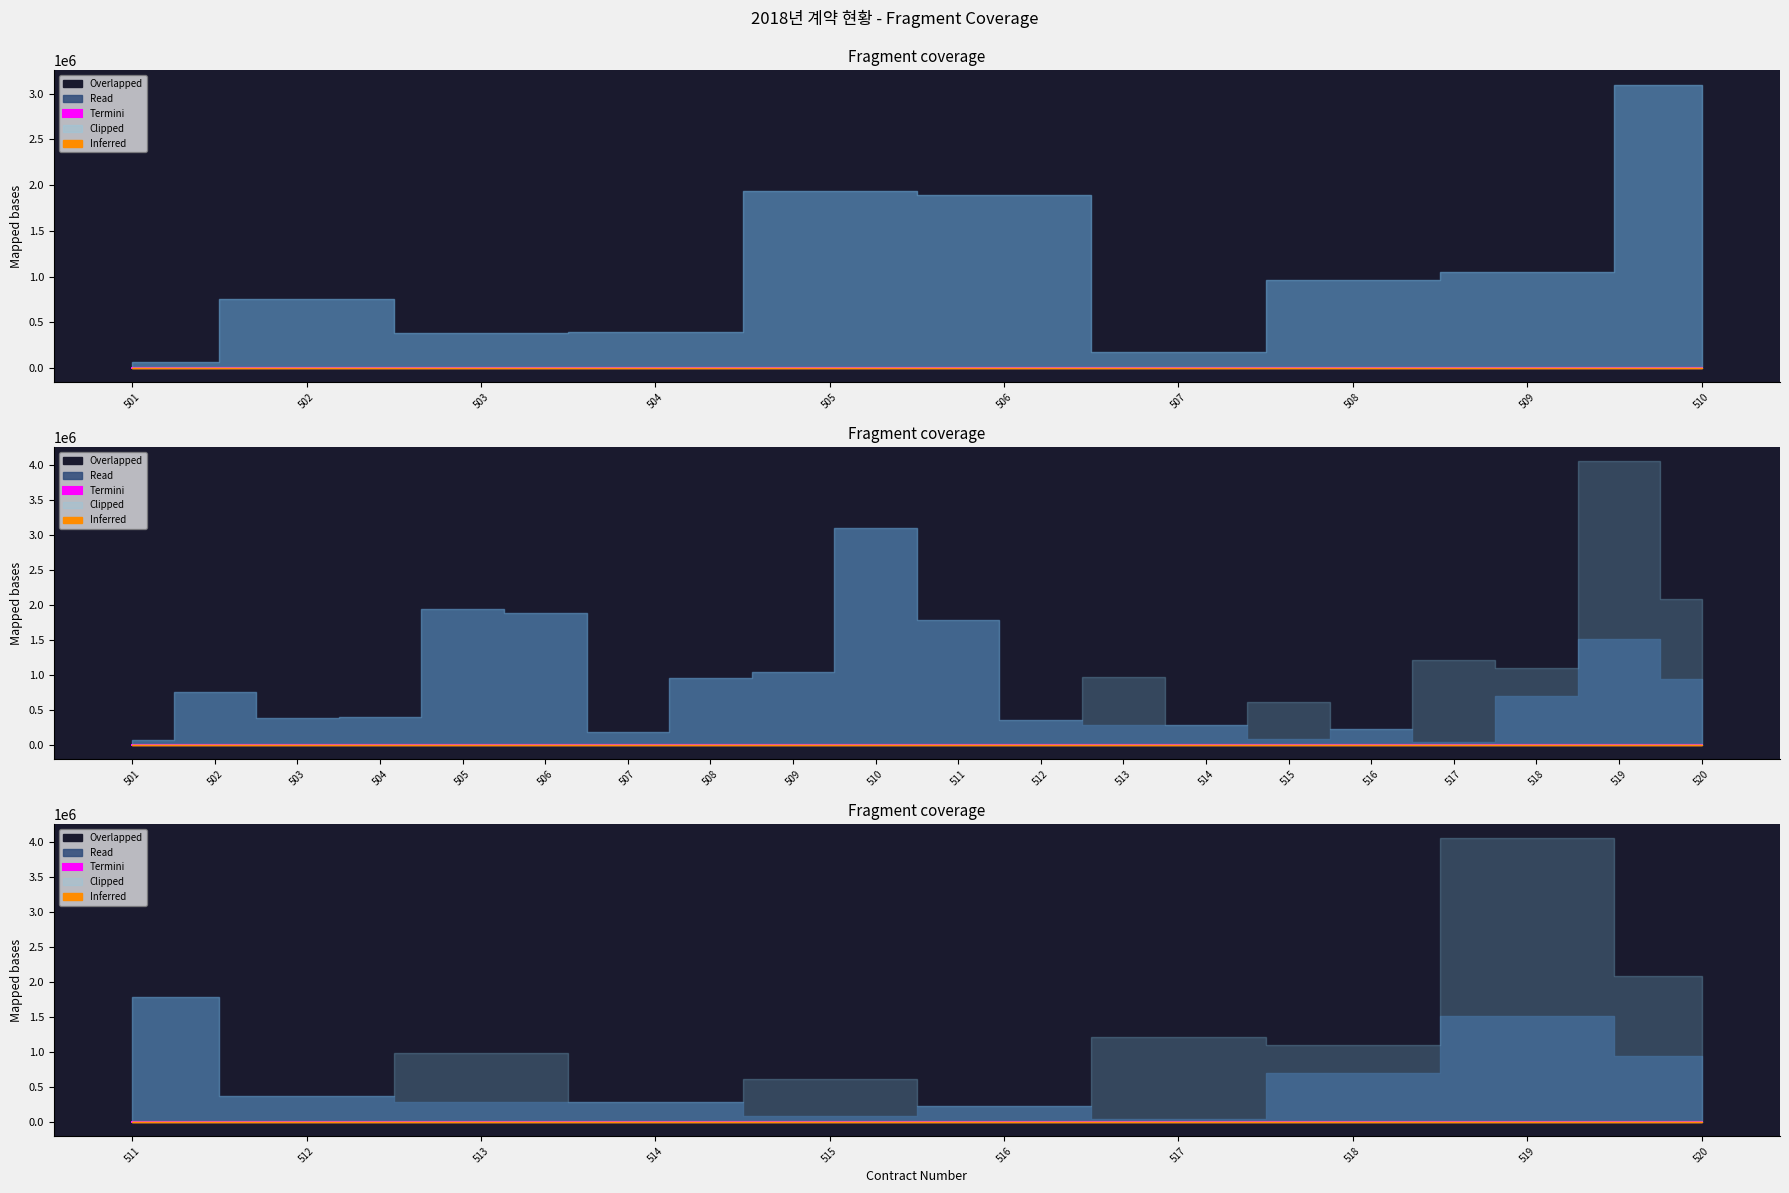

What is the value of the Clipped point at the 18th from the left?

1103000